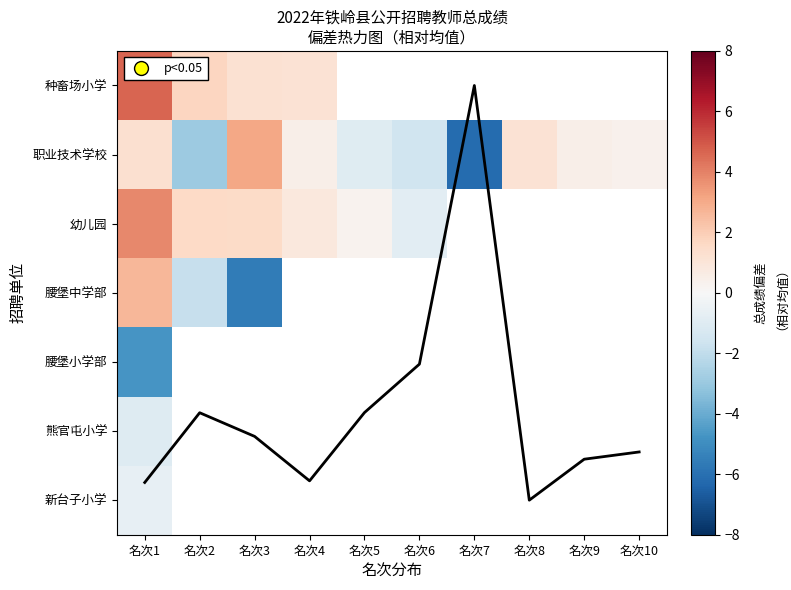

Where is 腰堡中学部 nearest to the value -1?

名次2